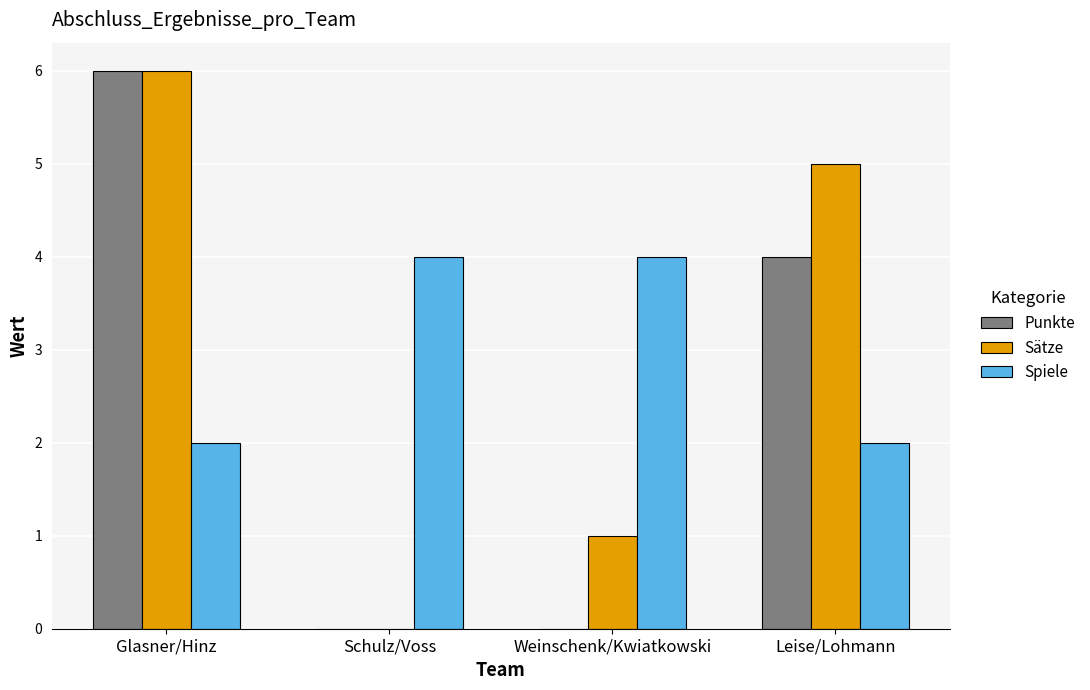

What are all the series names shown in the legend?

Punkte, Sätze, Spiele